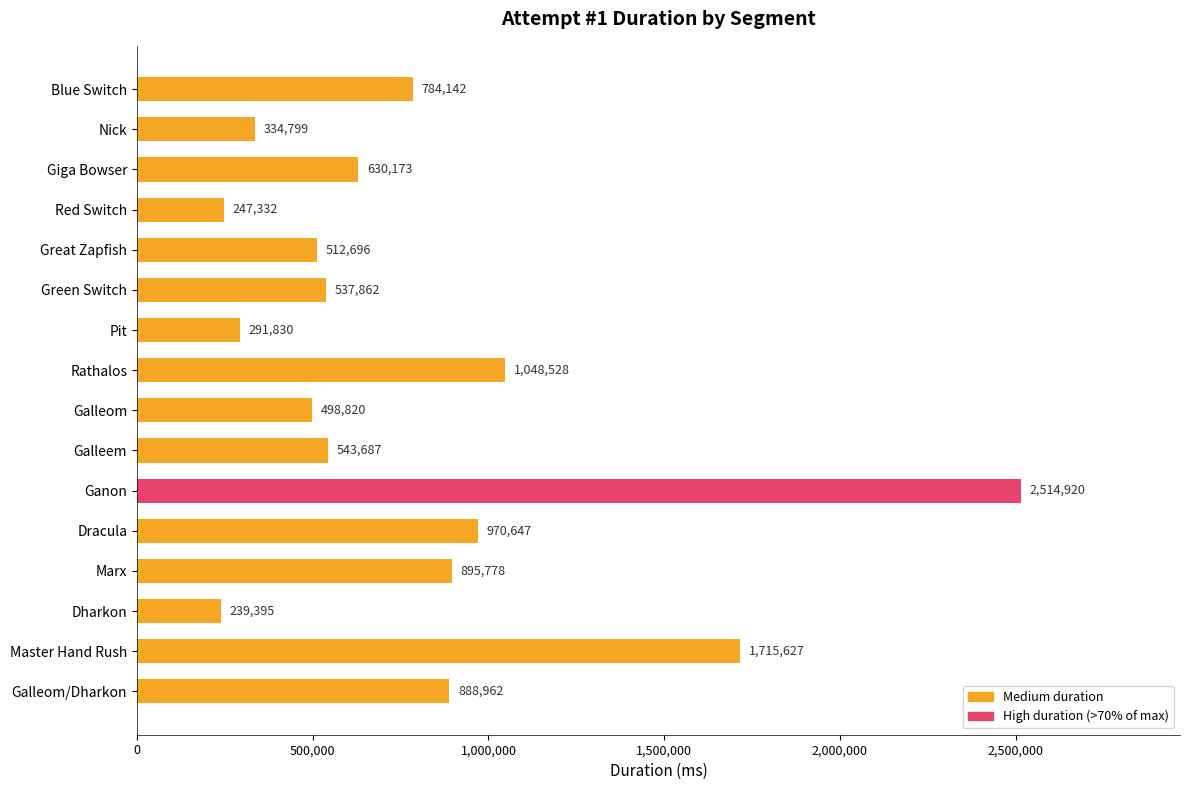

The value at Green Switch is 537862. True or false?

True